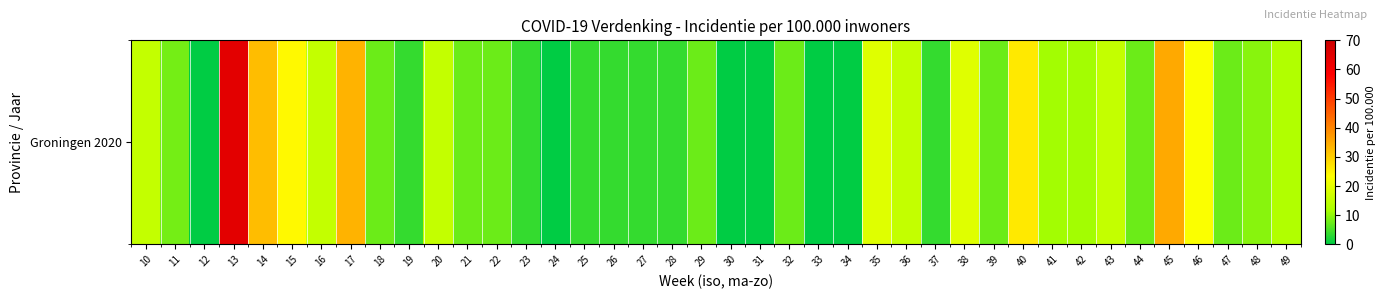

What is the change in value from 20 to 39?

-7.6